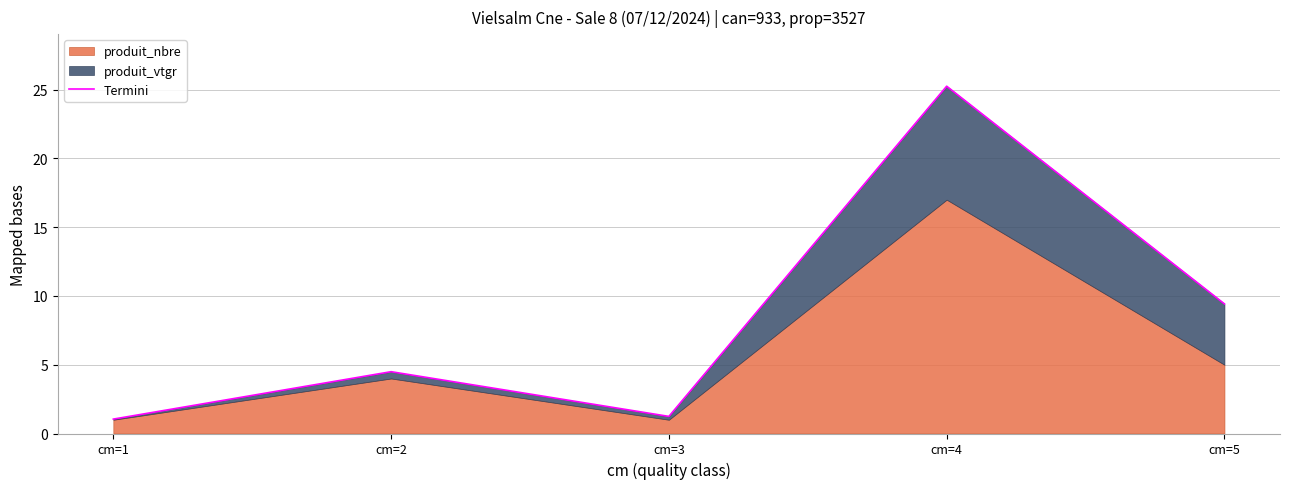

At which label is the value closest to 13?

cm=5